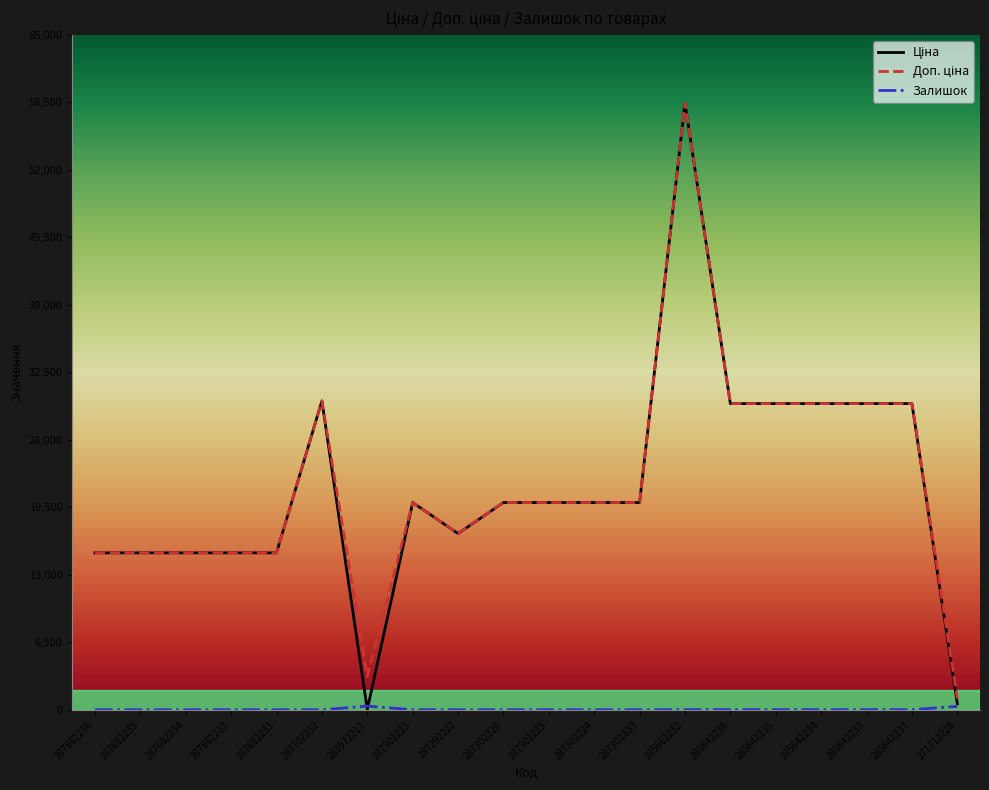

What is the maximum value shown in the chart?

58426.5